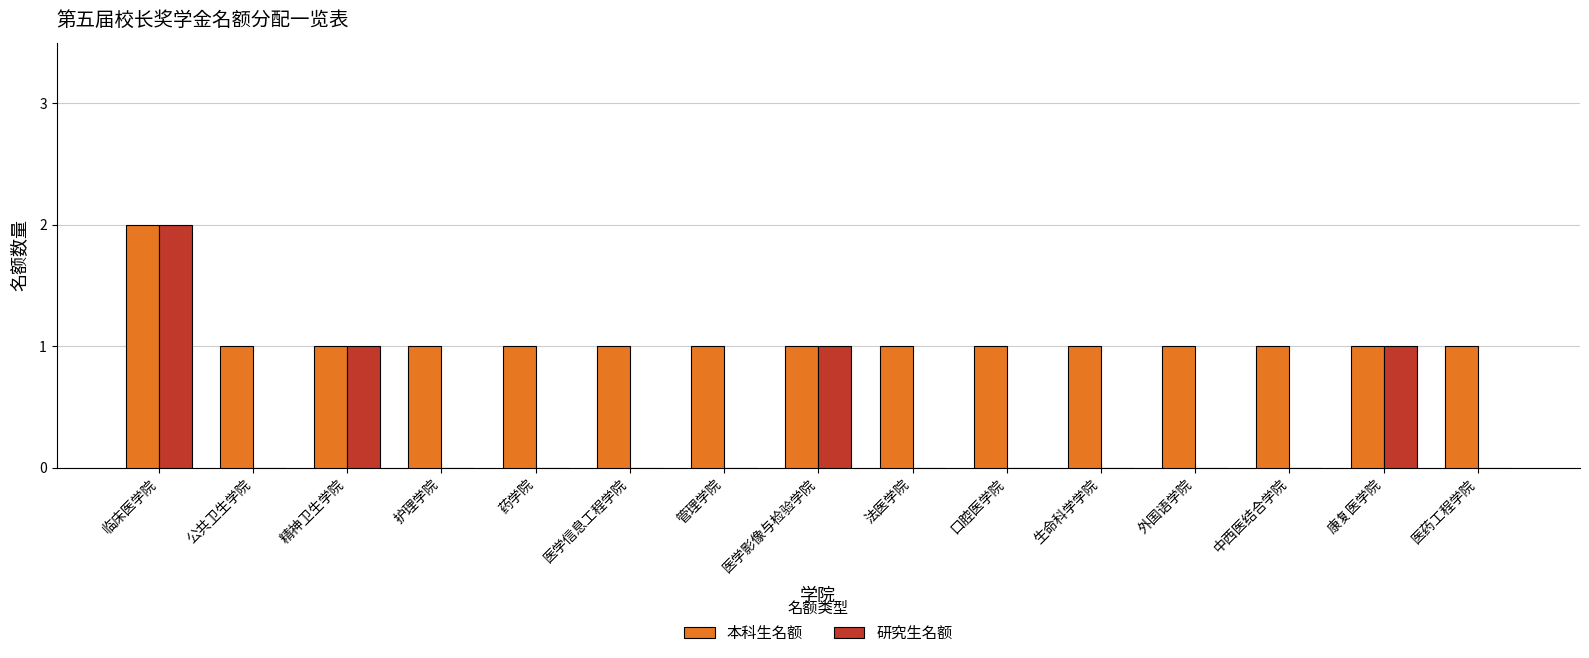

What is the total value across all series at 生命科学学院?

1